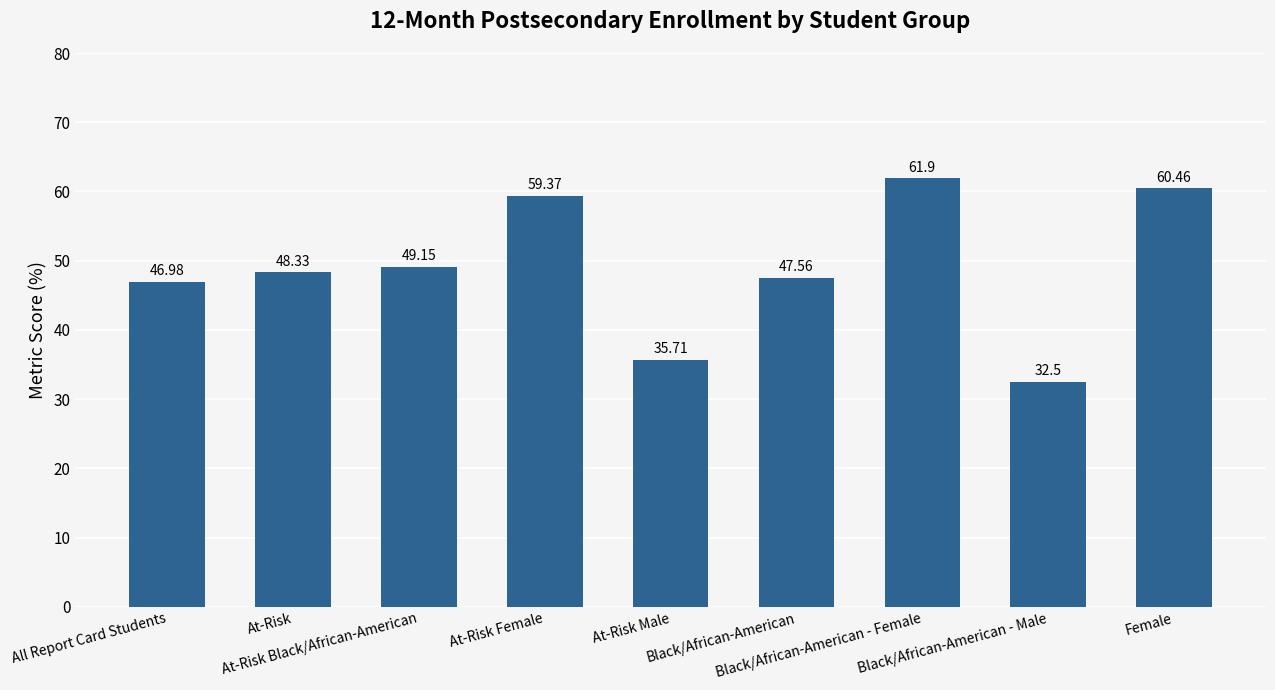

How many values are below 48?

4